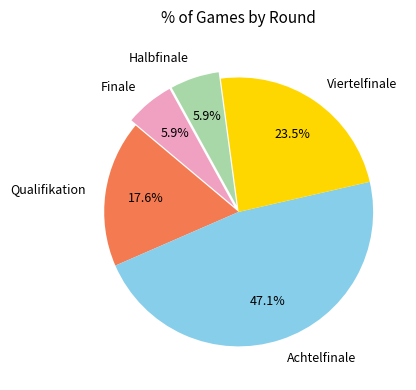

Which has a higher value, Qualifikation or Achtelfinale?

Achtelfinale